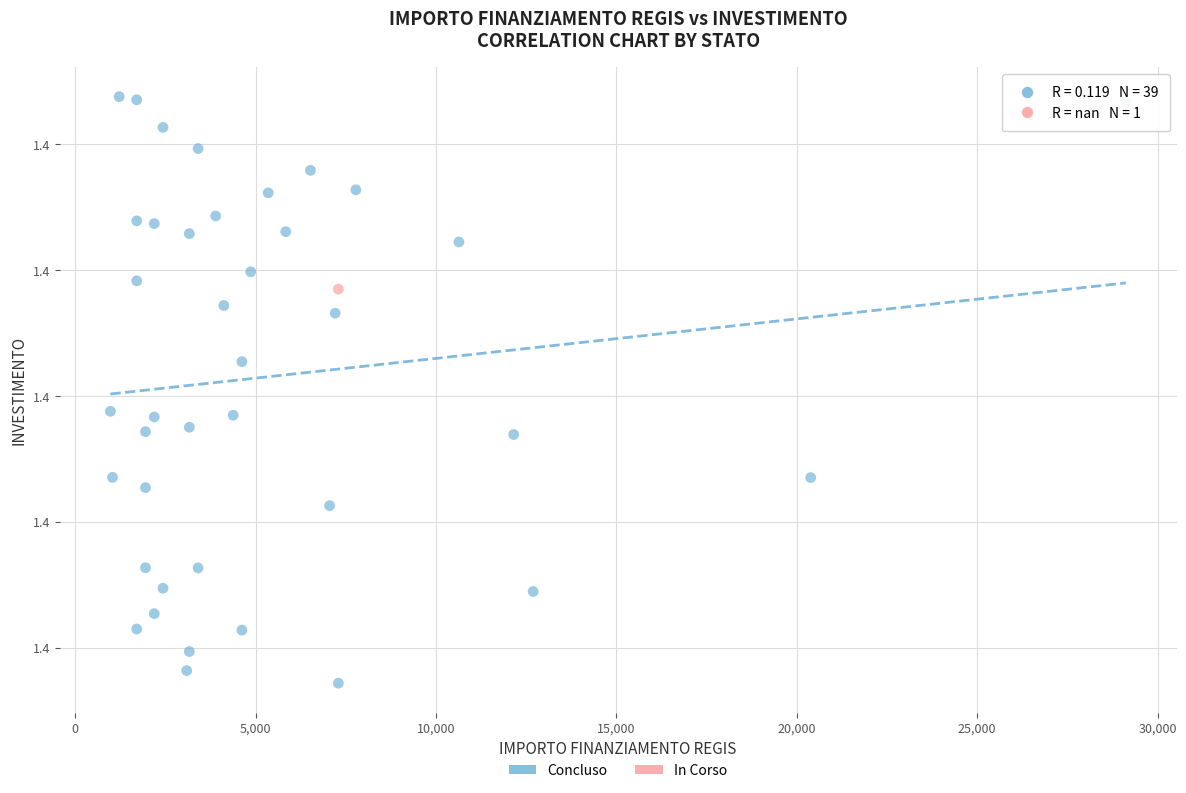

What are all the series names shown in the legend?

Concluso, In Corso